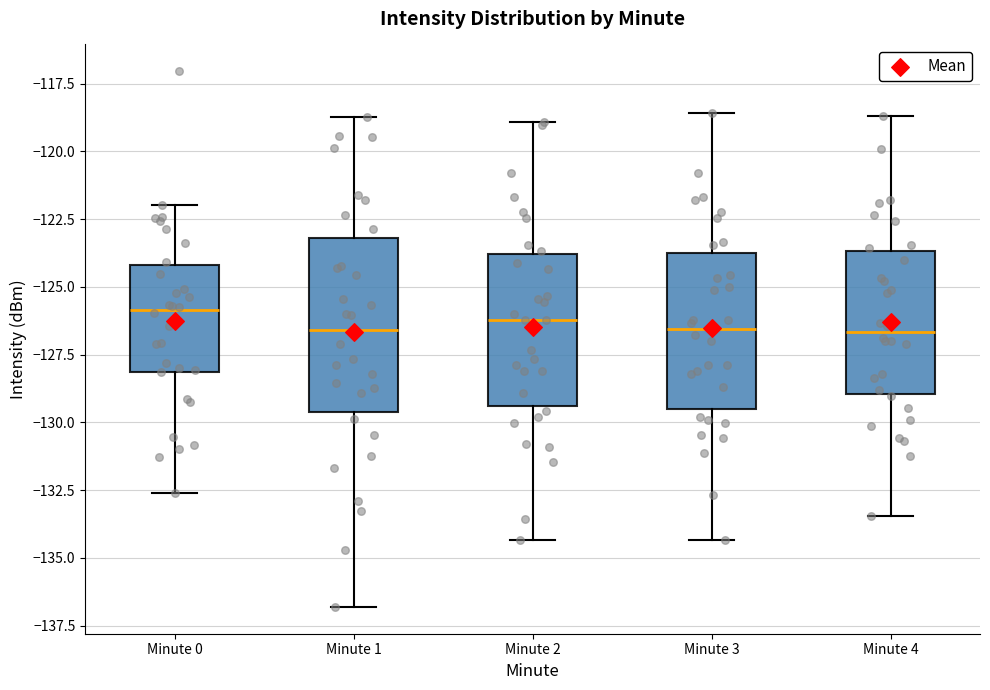

Reading left to right, read every box against the y-axis: the position of its median line, the range the box covers, and the ends of its whiskers. The values are not printed on the chart, so give them approximately, as read against the axis.

Minute 0: median -126.0, box -128.0 to -124.0, whiskers -132.5 to -122.0
Minute 1: median -126.5, box -129.5 to -123.0, whiskers -137.0 to -118.5
Minute 2: median -126.0, box -129.5 to -124.0, whiskers -134.5 to -119.0
Minute 3: median -126.5, box -129.5 to -123.5, whiskers -134.5 to -118.5
Minute 4: median -126.5, box -129.0 to -123.5, whiskers -133.5 to -118.5